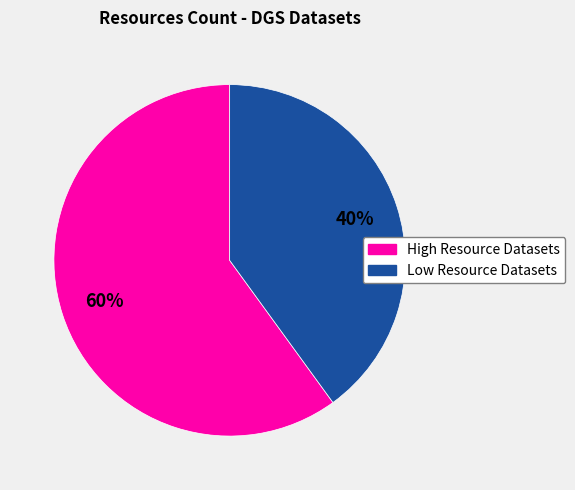

To the nearest percent, what is the difference between the largest and smallest slice percentages?

20%